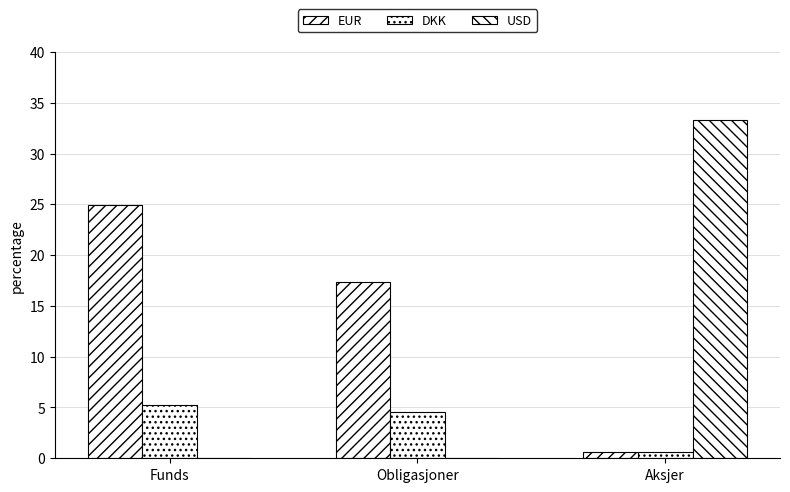

The DKK series shows 2.8 at Obligasjoner. True or false?

False